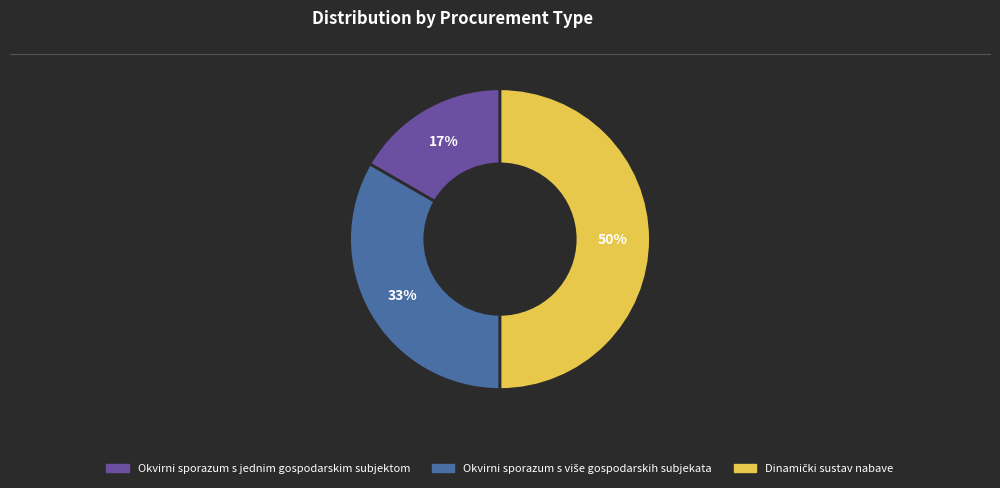

Count the number of slices in the pie.

3